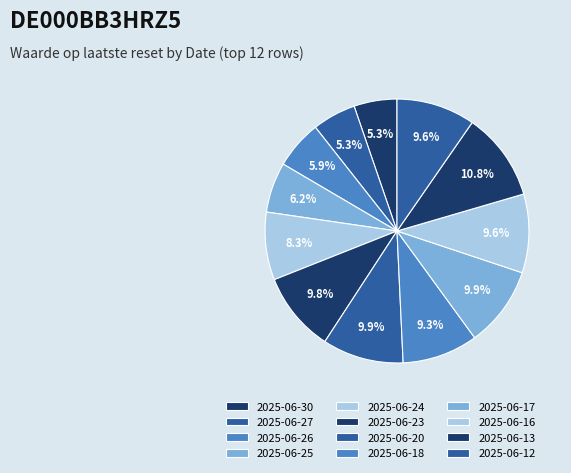

Count the number of slices in the pie.

12